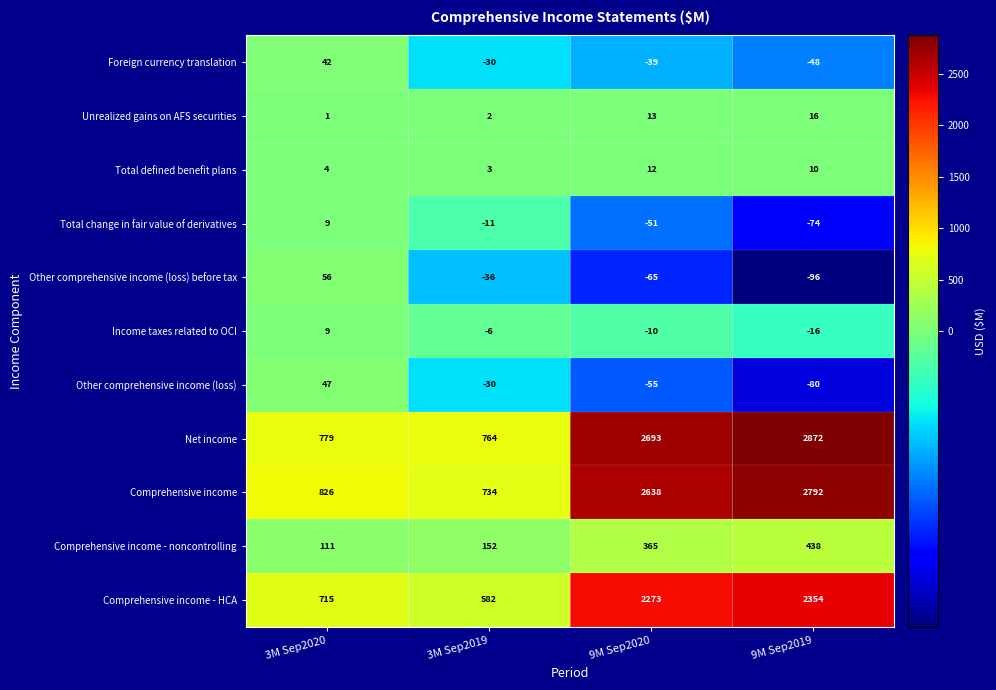

At how many categories does at least one series exceed 2085?

2